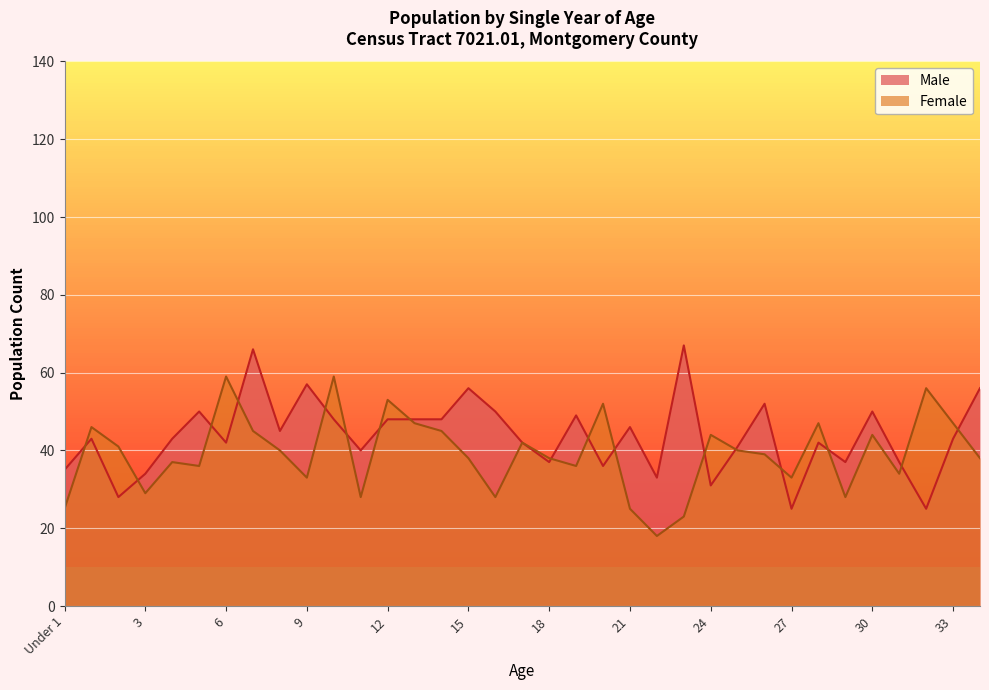

At which category does Female reach its first local valley?

3